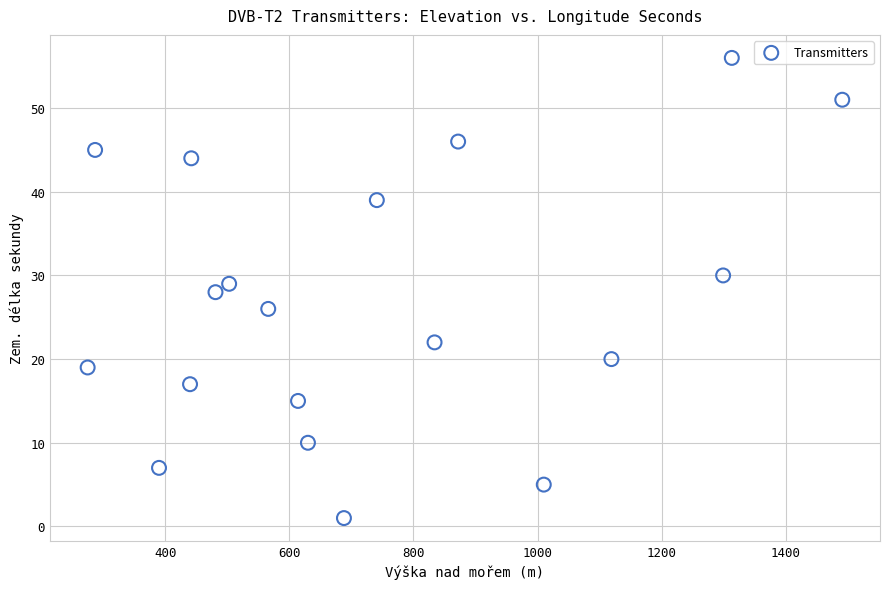

What is the range of X values (max minus min)?

1216